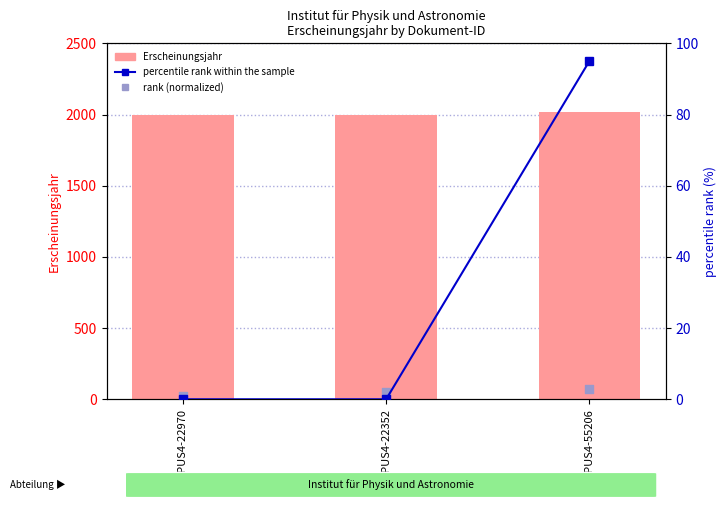

Which series reaches the maximum Y coordinate?

Erscheinungsjahr